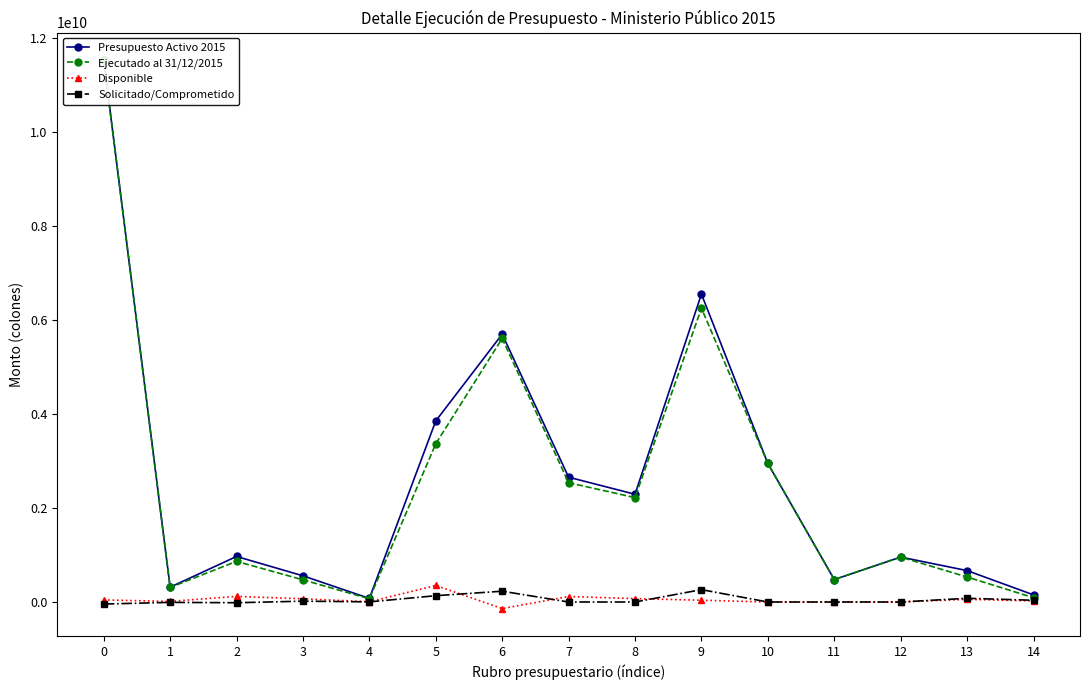

What is the average value of the Ejecutado al 31/12/2015 series?

2551205263.1